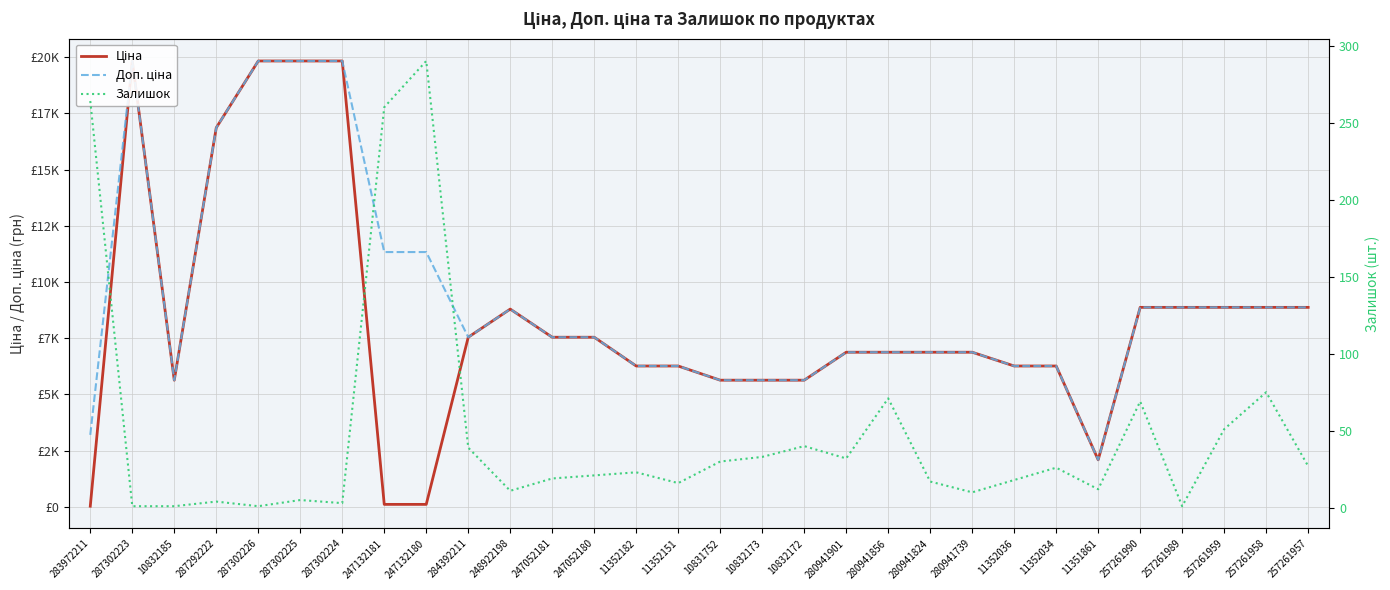

Rank the categories by Ціна value from lowest to highest.

283972211, 247132181, 247132180, 11351861, 10832185, 10831752, 10832173, 10832172, 11352182, 11352151, 11352036, 11352034, 280941901, 280941856, 280941824, 280941739, 284392211, 247052181, 247052180, 248922198, 257261990, 257261989, 257261959, 257261958, 257261957, 287292222, 287302223, 287302226, 287302225, 287302224